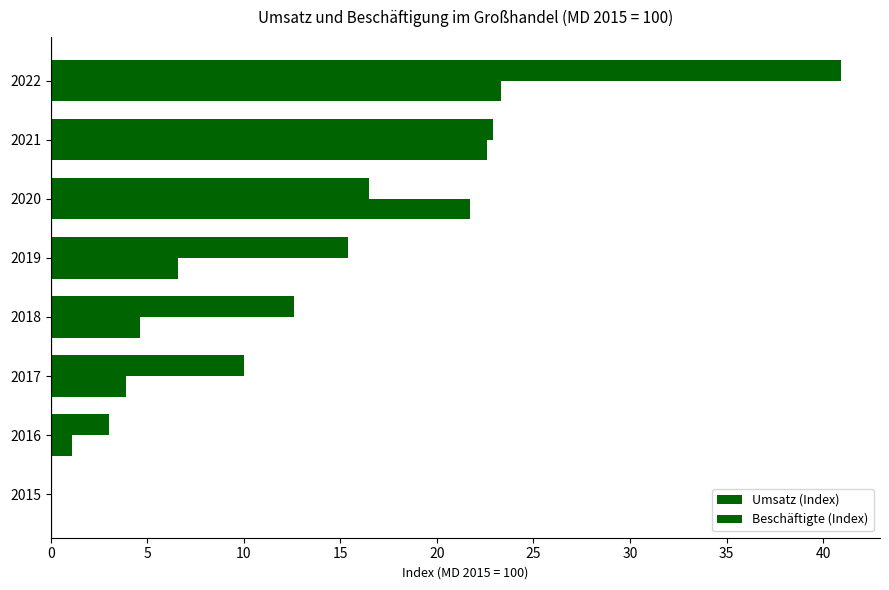

How many distinct data groups are displayed?

2